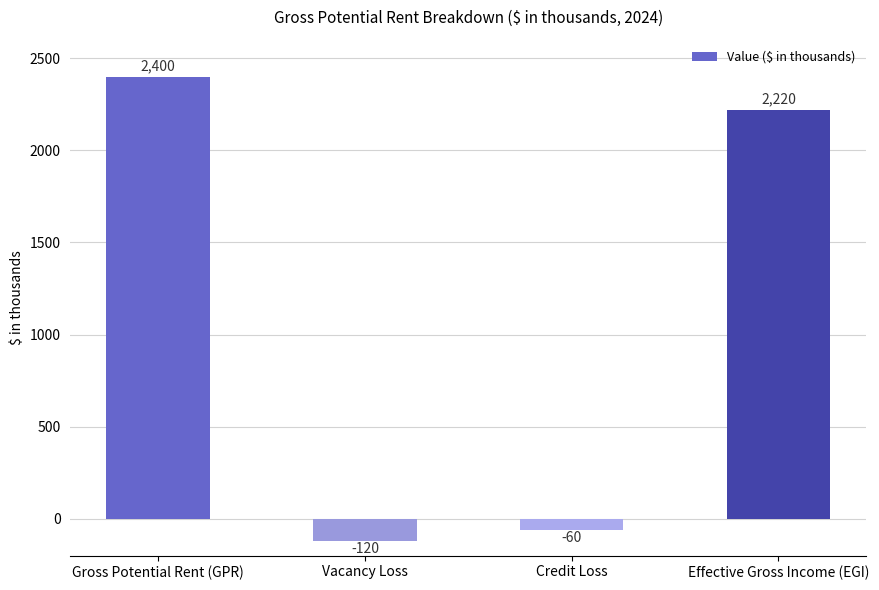

List the labels in order of value, smallest first.

Vacancy Loss, Credit Loss, Effective Gross Income (EGI), Gross Potential Rent (GPR)